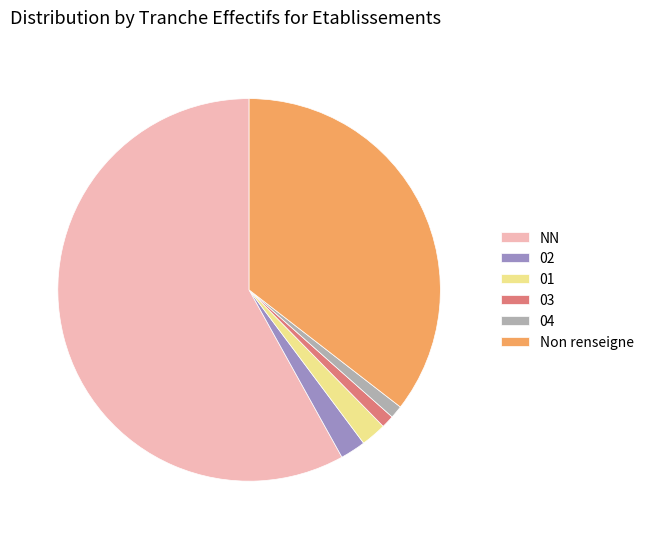

True or false: 04 accounts for 1% of the total.

True